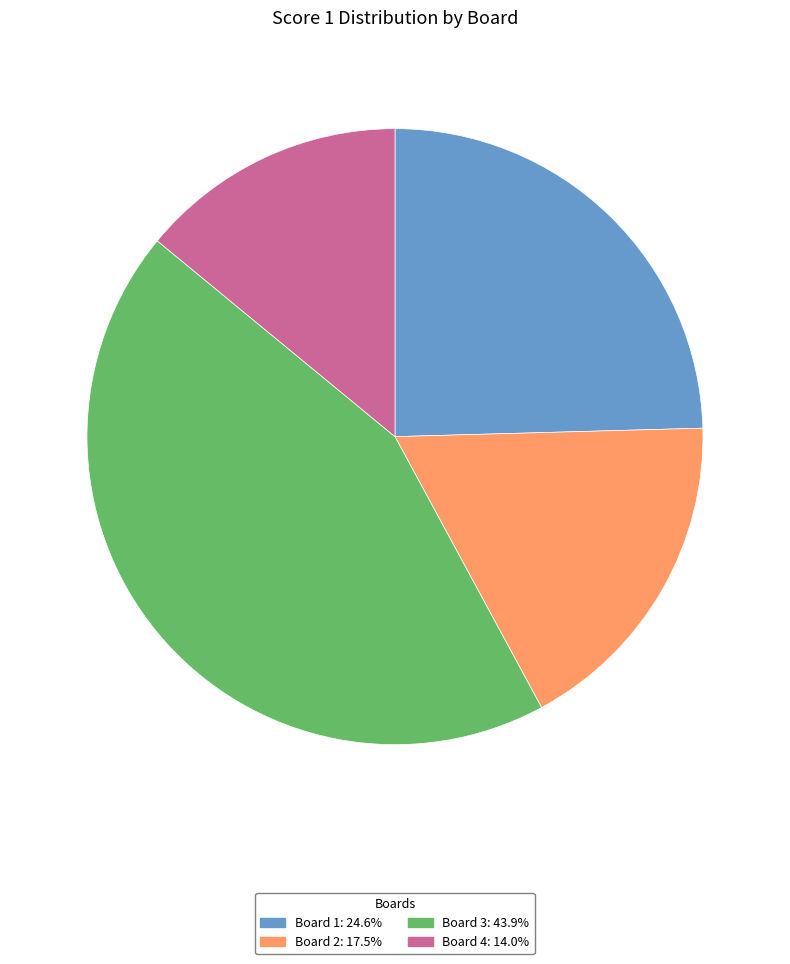

Does any single category account for the majority?

No